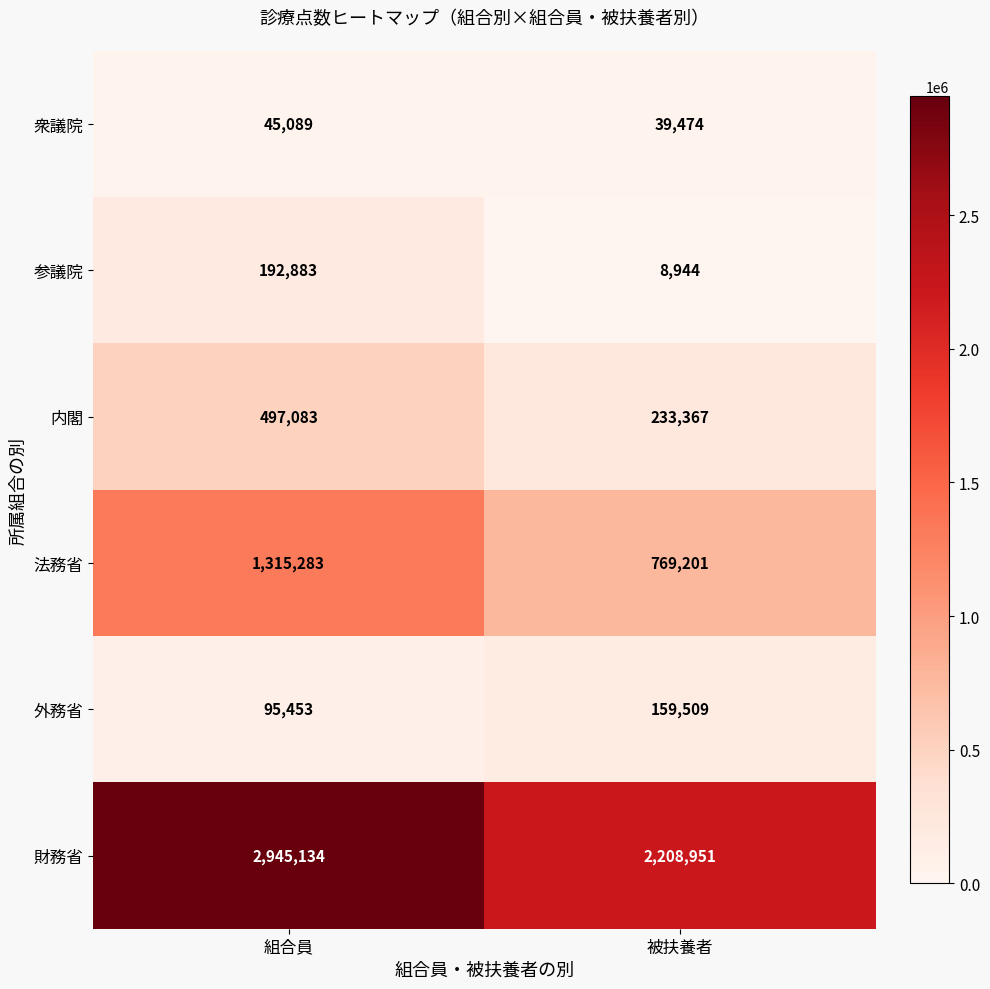

What is the sum of all 外務省 values?

254962